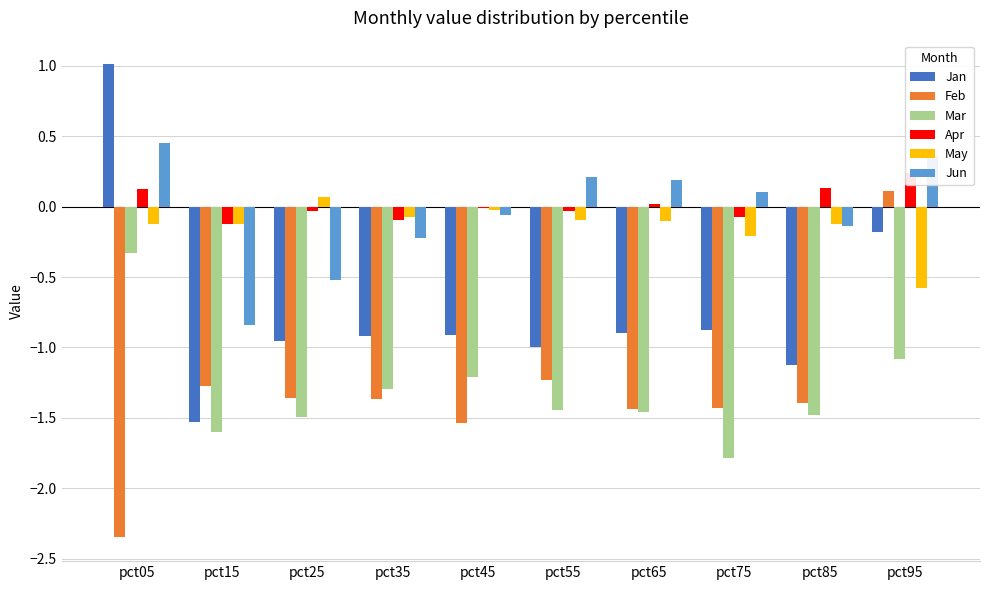

What is the value of the Jun bar at the 9th from the left?

-0.1